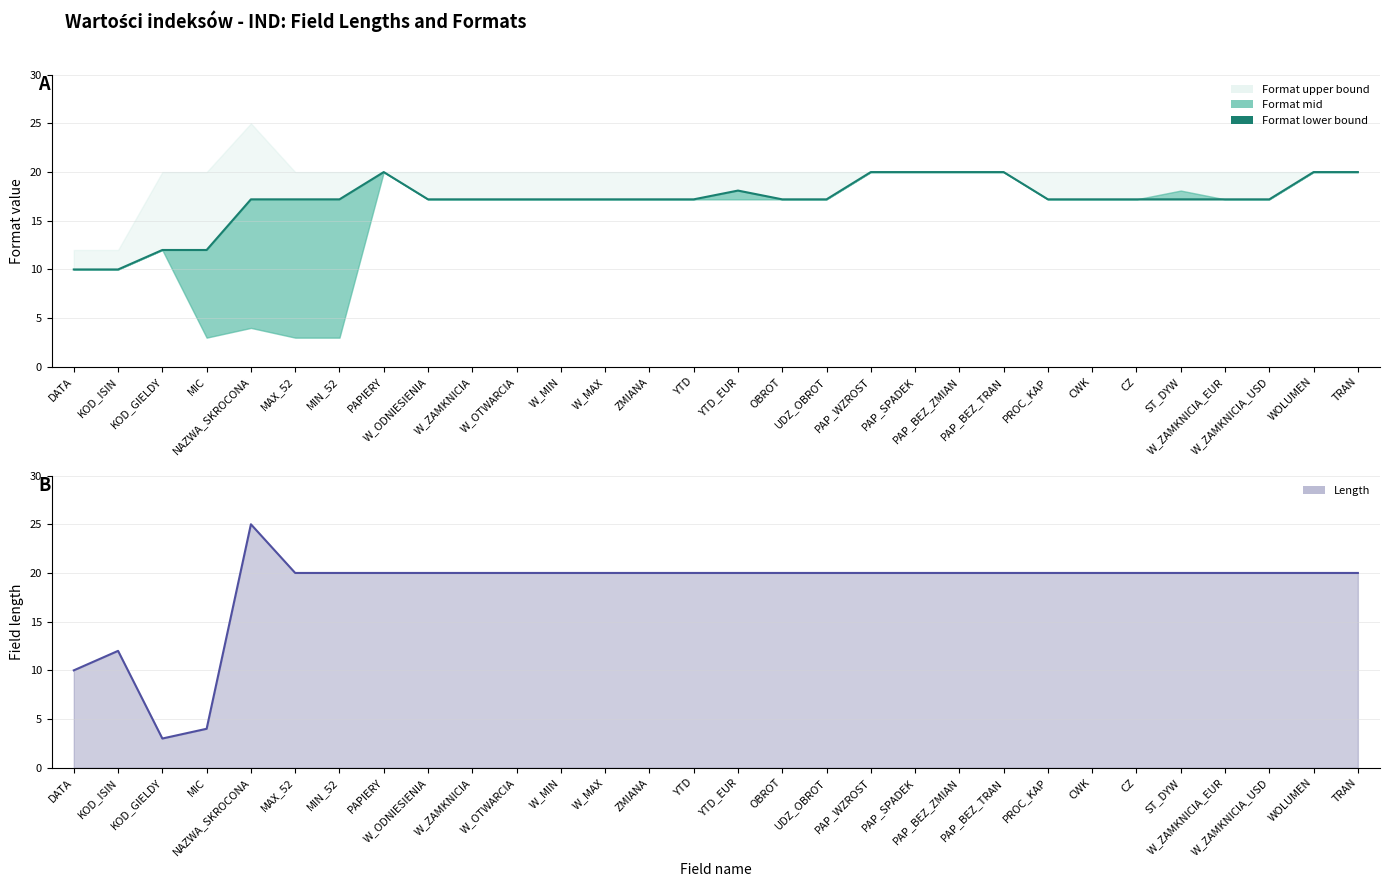

In Format_lower, how many points are higher than both neighbors (excluding endpoints)?

2